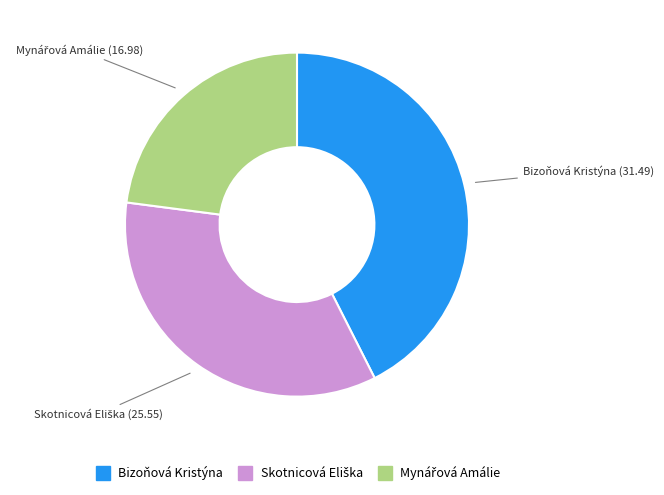

Does any single category account for the majority?

No